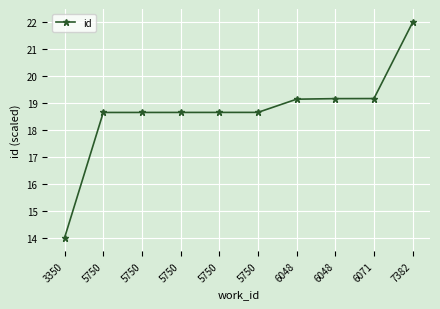

Does the chart have visible grid lines?

Yes